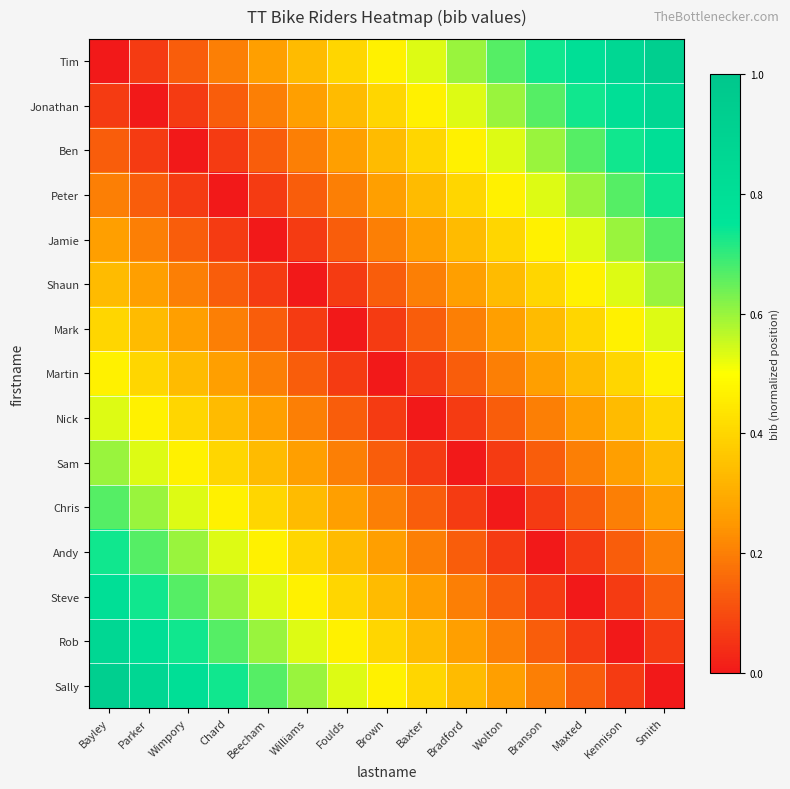

Reading right to left, transcribe all the data shown in this chart.

Tim: Smith=0.9	Kennison=0.9	Maxted=0.8	Branson=0.7	Wolton=0.7	Bradford=0.6	Baxter=0.5	Brown=0.5	Foulds=0.4	Williams=0.3	Beecham=0.3	Chard=0.2	Wimpory=0.1	Parker=0.1	Bayley=0.0
Jonathan: Smith=0.9	Kennison=0.8	Maxted=0.7	Branson=0.7	Wolton=0.6	Bradford=0.5	Baxter=0.5	Brown=0.4	Foulds=0.3	Williams=0.3	Beecham=0.2	Chard=0.1	Wimpory=0.1	Parker=0.0	Bayley=0.1
Ben: Smith=0.8	Kennison=0.7	Maxted=0.7	Branson=0.6	Wolton=0.5	Bradford=0.5	Baxter=0.4	Brown=0.3	Foulds=0.3	Williams=0.2	Beecham=0.1	Chard=0.1	Wimpory=0.0	Parker=0.1	Bayley=0.1
Peter: Smith=0.7	Kennison=0.7	Maxted=0.6	Branson=0.5	Wolton=0.5	Bradford=0.4	Baxter=0.3	Brown=0.3	Foulds=0.2	Williams=0.1	Beecham=0.1	Chard=0.0	Wimpory=0.1	Parker=0.1	Bayley=0.2
Jamie: Smith=0.7	Kennison=0.6	Maxted=0.5	Branson=0.5	Wolton=0.4	Bradford=0.3	Baxter=0.3	Brown=0.2	Foulds=0.1	Williams=0.1	Beecham=0.0	Chard=0.1	Wimpory=0.1	Parker=0.2	Bayley=0.3
Shaun: Smith=0.6	Kennison=0.5	Maxted=0.5	Branson=0.4	Wolton=0.3	Bradford=0.3	Baxter=0.2	Brown=0.1	Foulds=0.1	Williams=0.0	Beecham=0.1	Chard=0.1	Wimpory=0.2	Parker=0.3	Bayley=0.3
Mark: Smith=0.5	Kennison=0.5	Maxted=0.4	Branson=0.3	Wolton=0.3	Bradford=0.2	Baxter=0.1	Brown=0.1	Foulds=0.0	Williams=0.1	Beecham=0.1	Chard=0.2	Wimpory=0.3	Parker=0.3	Bayley=0.4
Martin: Smith=0.5	Kennison=0.4	Maxted=0.3	Branson=0.3	Wolton=0.2	Bradford=0.1	Baxter=0.1	Brown=0.0	Foulds=0.1	Williams=0.1	Beecham=0.2	Chard=0.3	Wimpory=0.3	Parker=0.4	Bayley=0.5
Nick: Smith=0.4	Kennison=0.3	Maxted=0.3	Branson=0.2	Wolton=0.1	Bradford=0.1	Baxter=0.0	Brown=0.1	Foulds=0.1	Williams=0.2	Beecham=0.3	Chard=0.3	Wimpory=0.4	Parker=0.5	Bayley=0.5
Sam: Smith=0.3	Kennison=0.3	Maxted=0.2	Branson=0.1	Wolton=0.1	Bradford=0.0	Baxter=0.1	Brown=0.1	Foulds=0.2	Williams=0.3	Beecham=0.3	Chard=0.4	Wimpory=0.5	Parker=0.5	Bayley=0.6
Chris: Smith=0.3	Kennison=0.2	Maxted=0.1	Branson=0.1	Wolton=0.0	Bradford=0.1	Baxter=0.1	Brown=0.2	Foulds=0.3	Williams=0.3	Beecham=0.4	Chard=0.5	Wimpory=0.5	Parker=0.6	Bayley=0.7
Andy: Smith=0.2	Kennison=0.1	Maxted=0.1	Branson=0.0	Wolton=0.1	Bradford=0.1	Baxter=0.2	Brown=0.3	Foulds=0.3	Williams=0.4	Beecham=0.5	Chard=0.5	Wimpory=0.6	Parker=0.7	Bayley=0.7
Steve: Smith=0.1	Kennison=0.1	Maxted=0.0	Branson=0.1	Wolton=0.1	Bradford=0.2	Baxter=0.3	Brown=0.3	Foulds=0.4	Williams=0.5	Beecham=0.5	Chard=0.6	Wimpory=0.7	Parker=0.7	Bayley=0.8
Rob: Smith=0.1	Kennison=0.0	Maxted=0.1	Branson=0.1	Wolton=0.2	Bradford=0.3	Baxter=0.3	Brown=0.4	Foulds=0.5	Williams=0.5	Beecham=0.6	Chard=0.7	Wimpory=0.7	Parker=0.8	Bayley=0.9
Sally: Smith=0.0	Kennison=0.1	Maxted=0.1	Branson=0.2	Wolton=0.3	Bradford=0.3	Baxter=0.4	Brown=0.5	Foulds=0.5	Williams=0.6	Beecham=0.7	Chard=0.7	Wimpory=0.8	Parker=0.9	Bayley=0.9